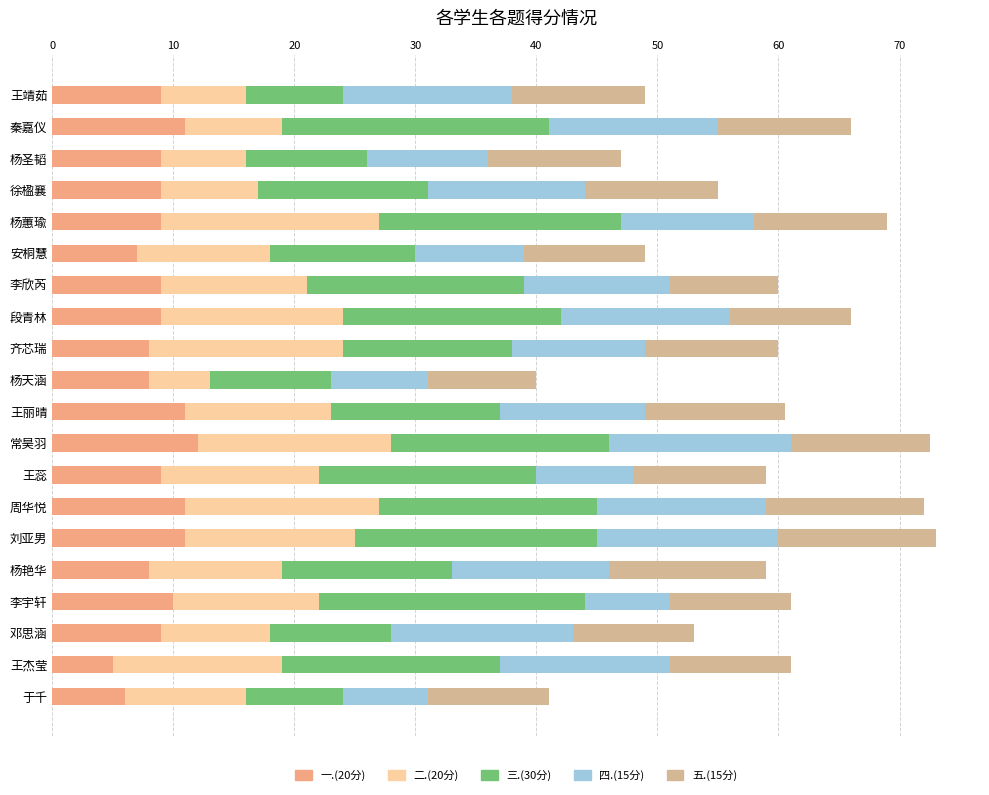

What is the total value across all series at 秦嘉仪?

66.0